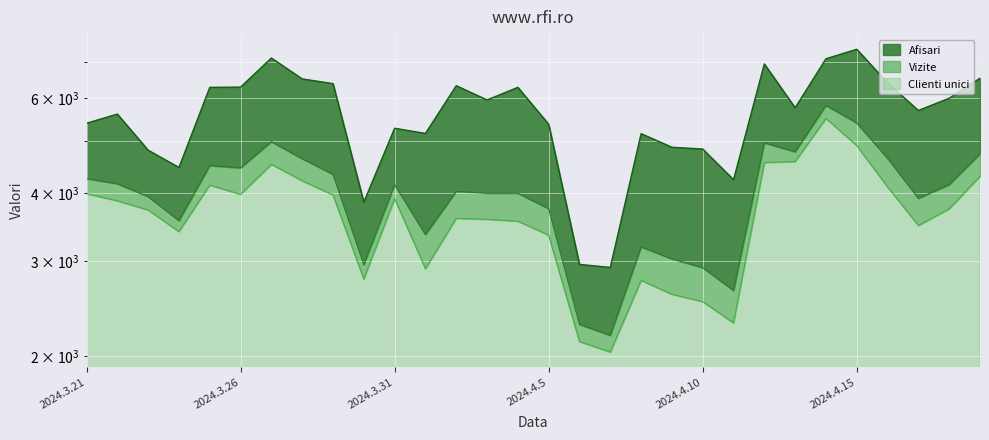

True or false: Afisari has more than 0 interior local peaks.

True